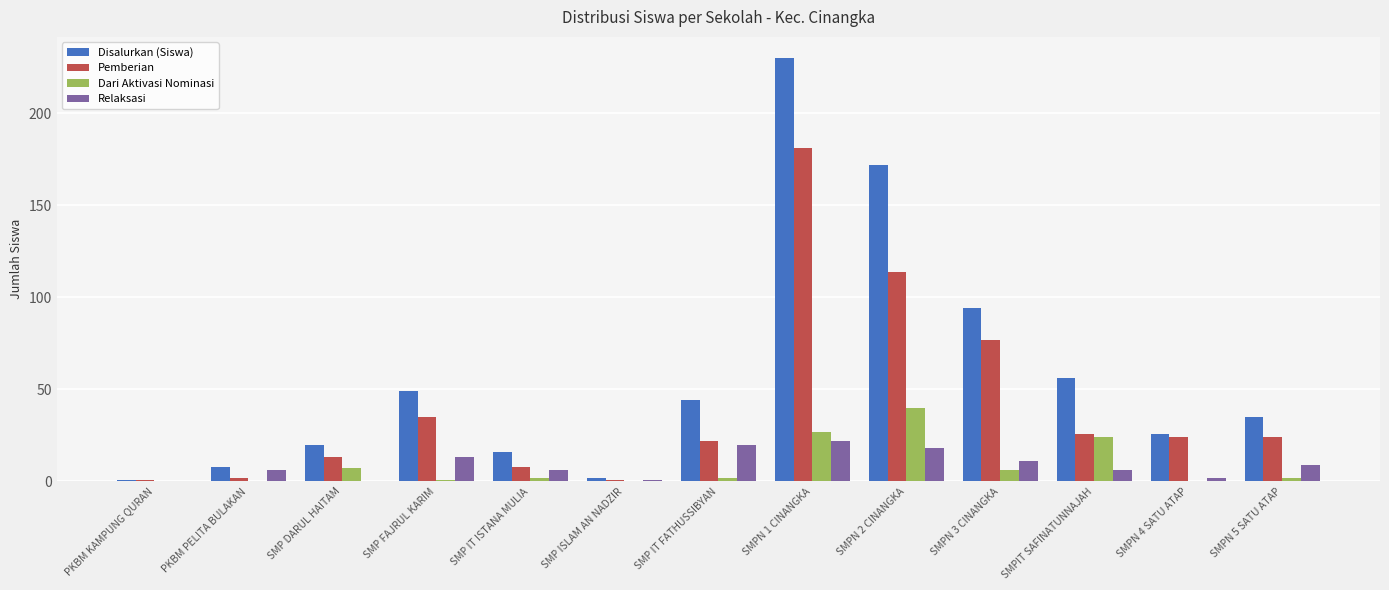

What is the greatest value displayed?

230